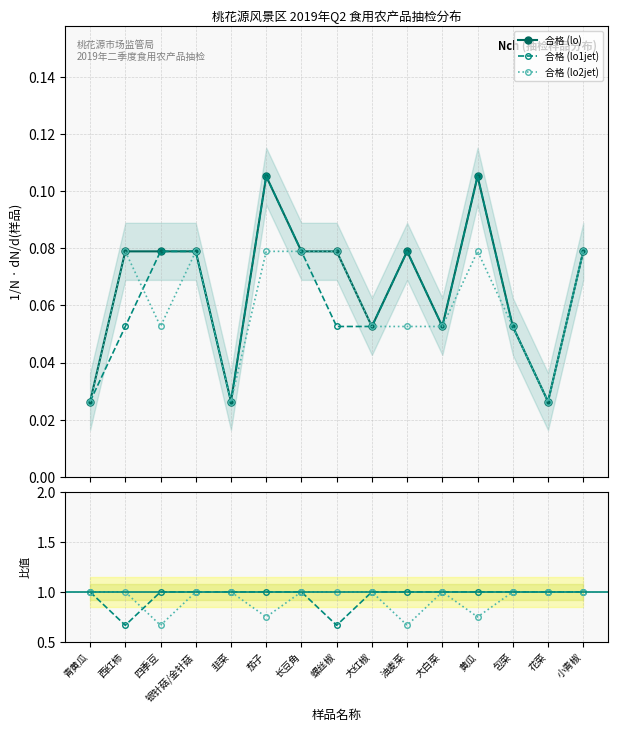

True or false: lo1jet/lo and 合格 (lo) intersect in this chart.

False